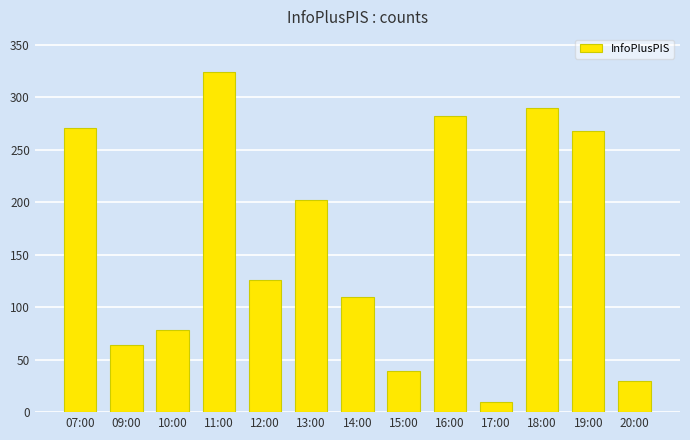

Reading left to right, extract all data points from this chart.

271	64	78	324	126	202	110	39	282	10	290	268	30